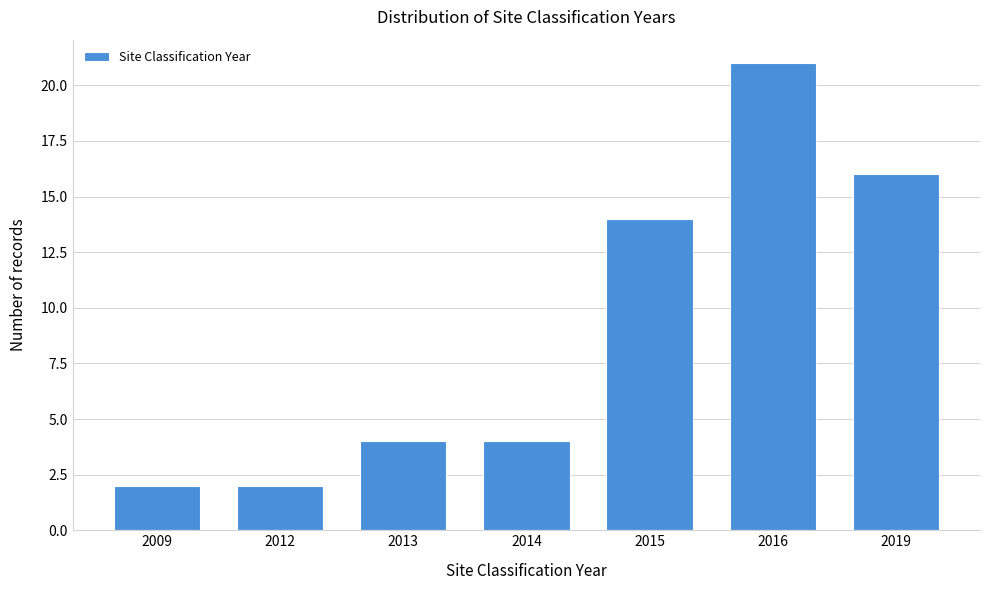

Reading left to right, what are all the values shown in this chart?

2	2	4	4	14	21	16